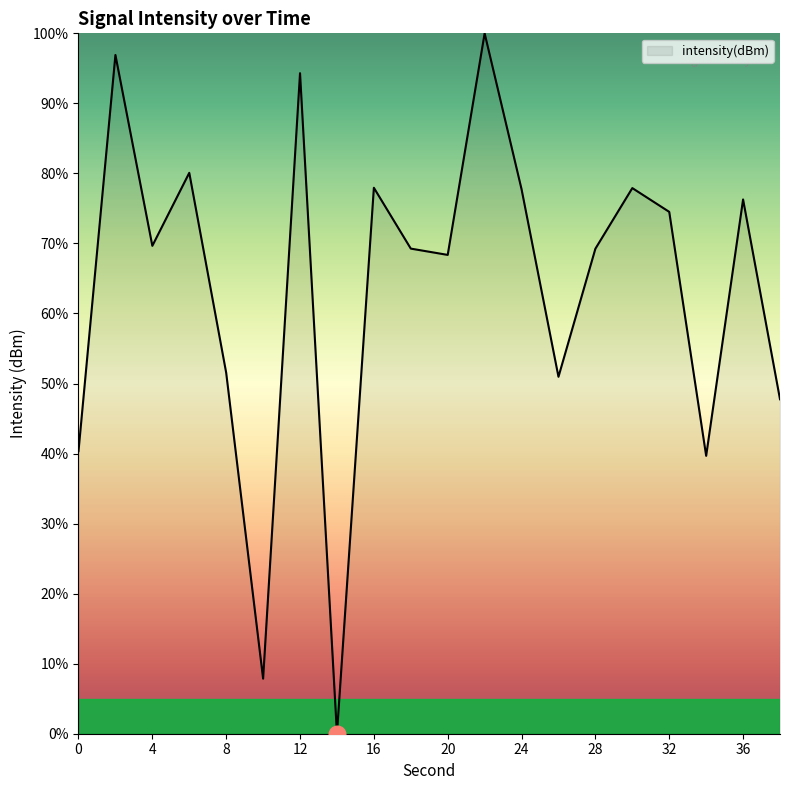

How many categories are shown in the chart?

20